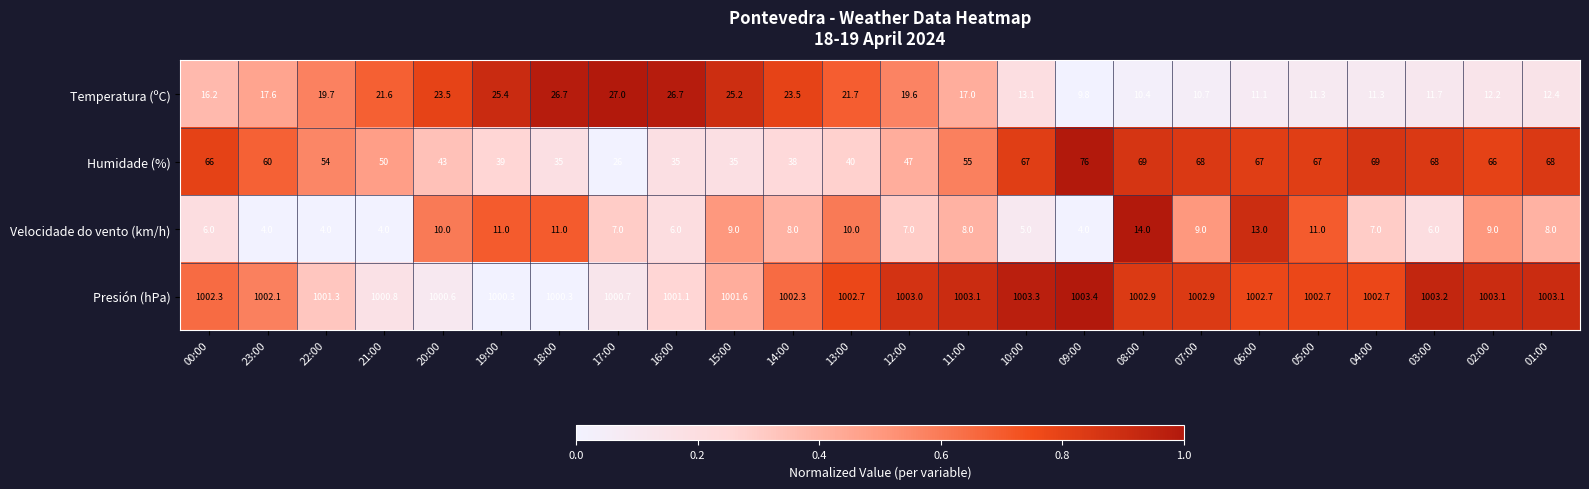

Which series has the largest total across all categories?

Presión (hPa)